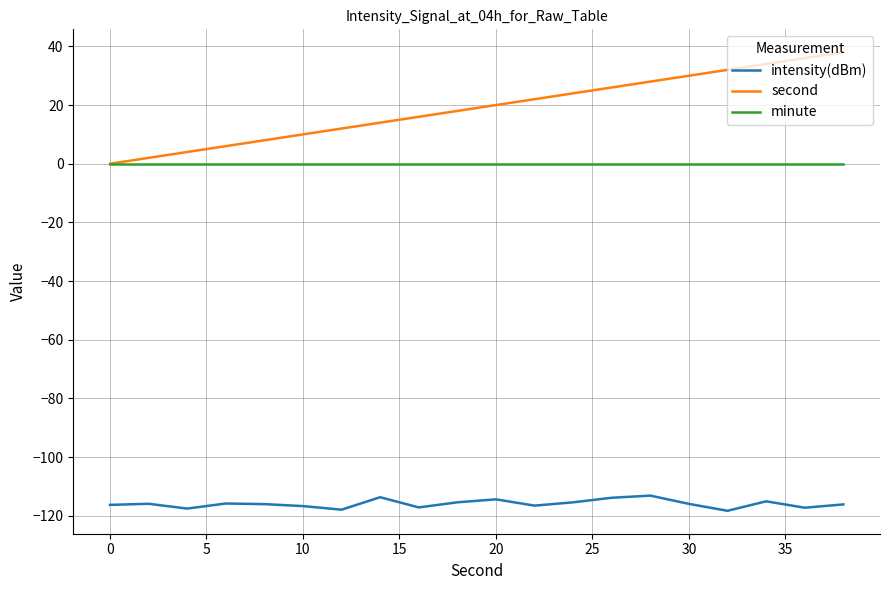

List the series in order of their peak value, highest first.

second, minute, intensity(dBm)